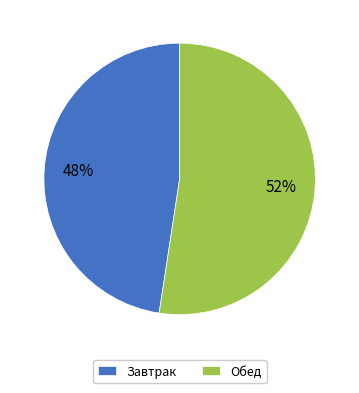

Which category has the biggest portion of the pie?

Обед